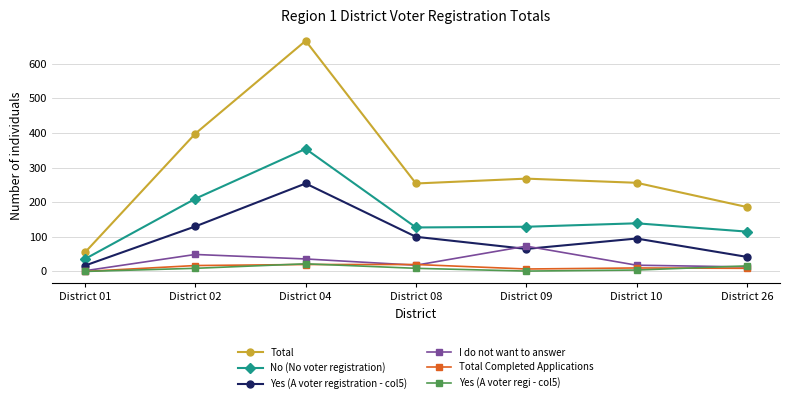

How many Total values are between 186 and 398?

5